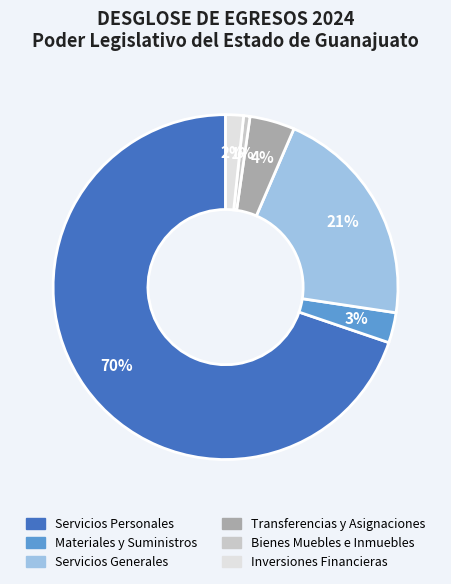

Is it true that Servicios Generales is 12% of the pie?

False